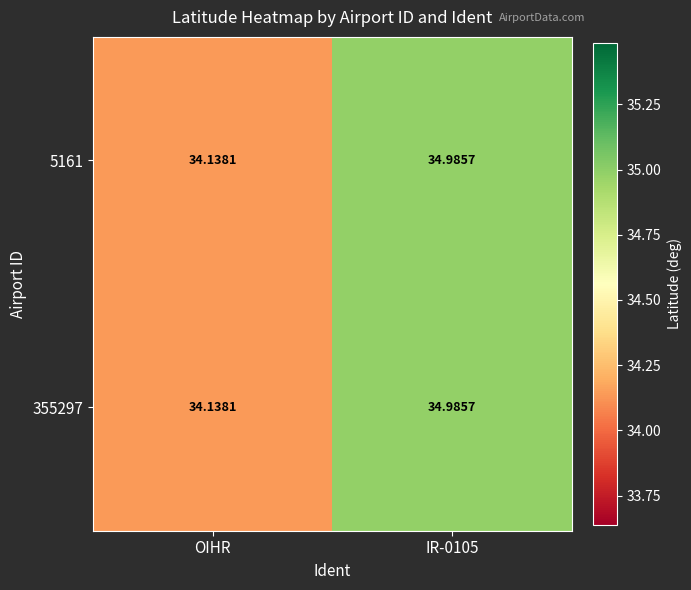

At which label is 5161 closest to 34?

OIHR